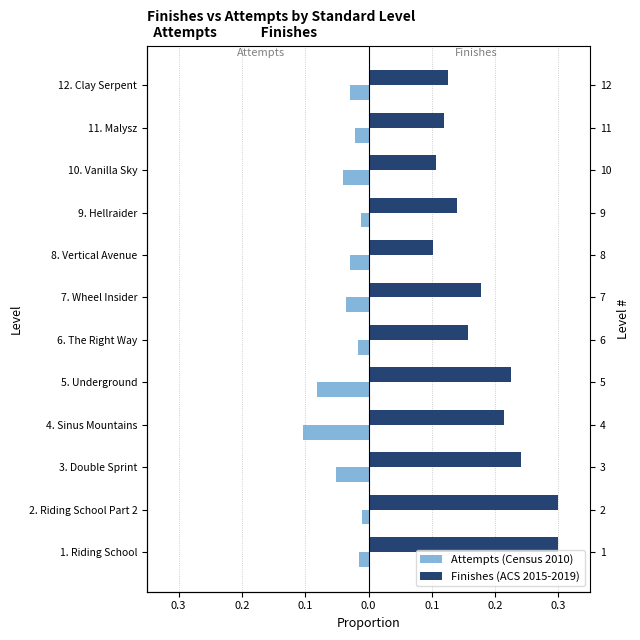

What is the sum of the Attempts (Census 2010) values at 4. Sinus Mountains and 6. The Right Way?

-0.1